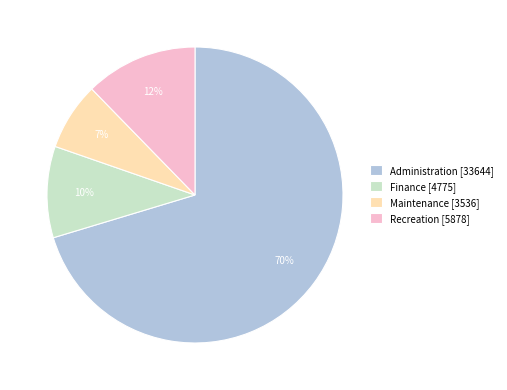

The Recreation [5878] slice represents 21% of the pie. True or false?

False